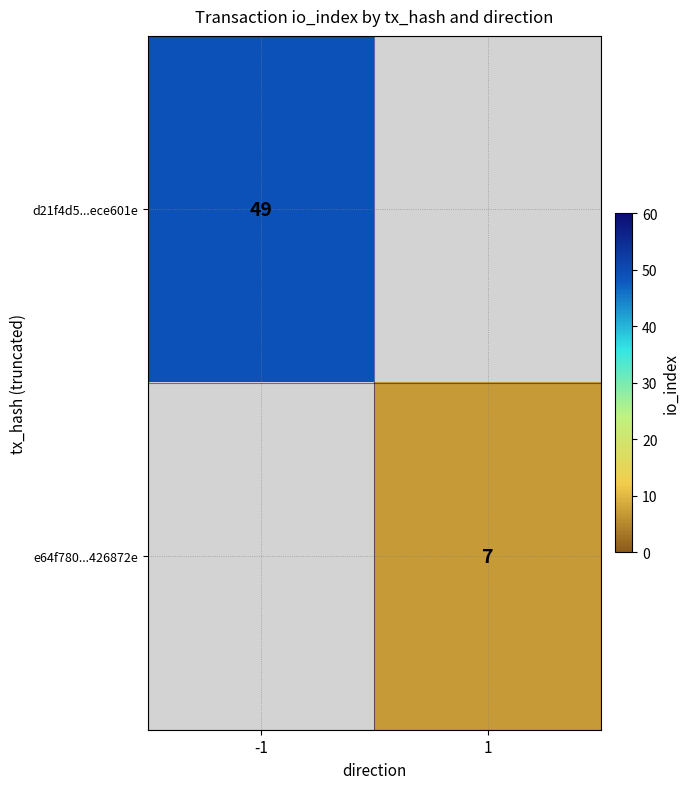

Is it true that e64f780...426872e equals 4 at 1?

False